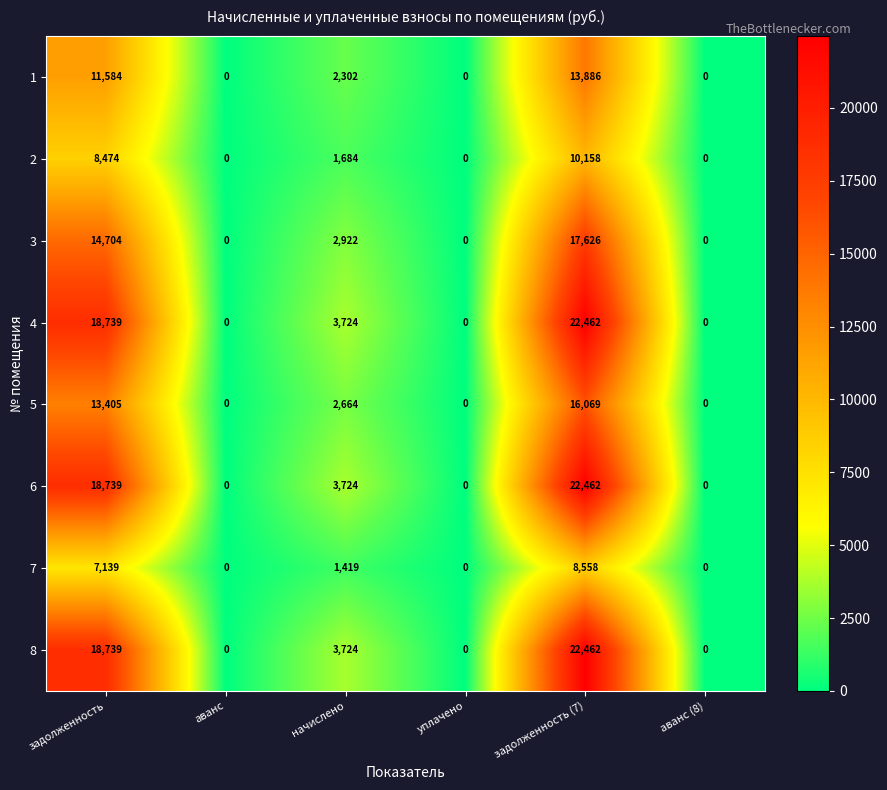

At which category is the sum across all series the highest?

задолженность (7)